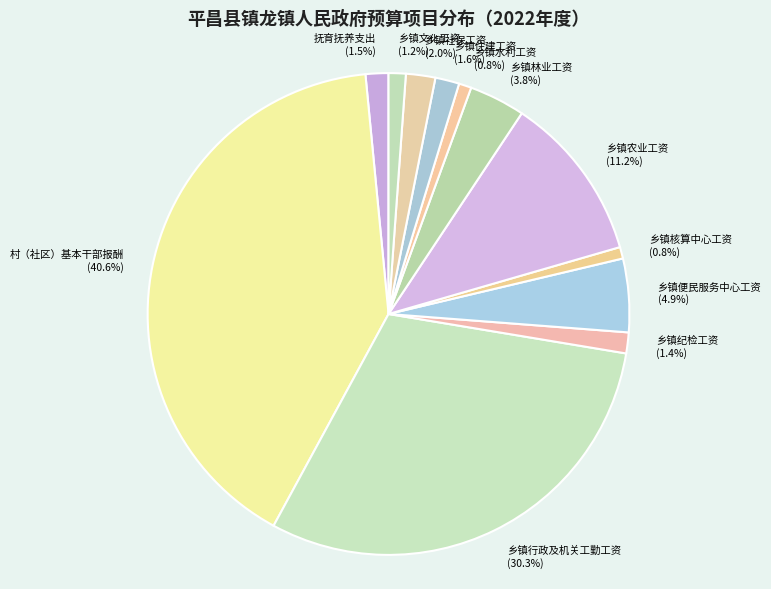

Count the number of slices in the pie.

12